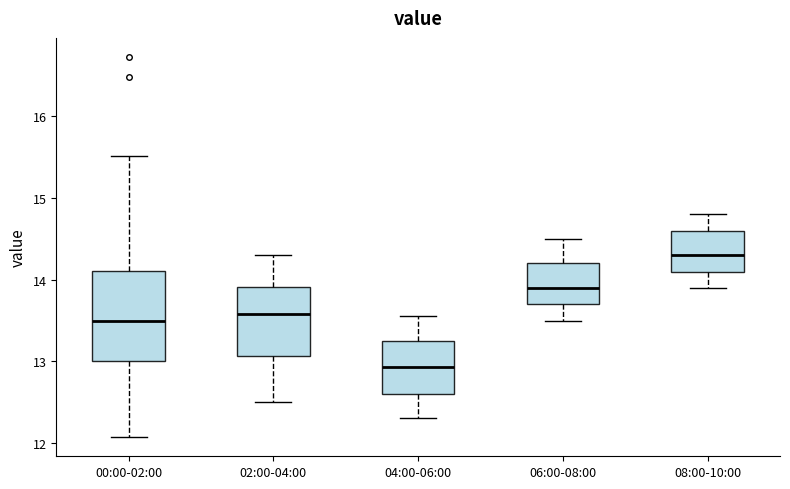

Reading left to right, read every box against the y-axis: the position of its median line, the range the box covers, and the ends of its whiskers. The values are not printed on the chart, so give them approximately, as read against the axis.

00:00-02:00: median 13.5, box 13.0 to 14.1, whiskers 12.1 to 15.5
02:00-04:00: median 13.6, box 13.1 to 13.9, whiskers 12.5 to 14.3
04:00-06:00: median 12.9, box 12.6 to 13.3, whiskers 12.3 to 13.6
06:00-08:00: median 13.9, box 13.7 to 14.2, whiskers 13.5 to 14.5
08:00-10:00: median 14.3, box 14.1 to 14.6, whiskers 13.9 to 14.8